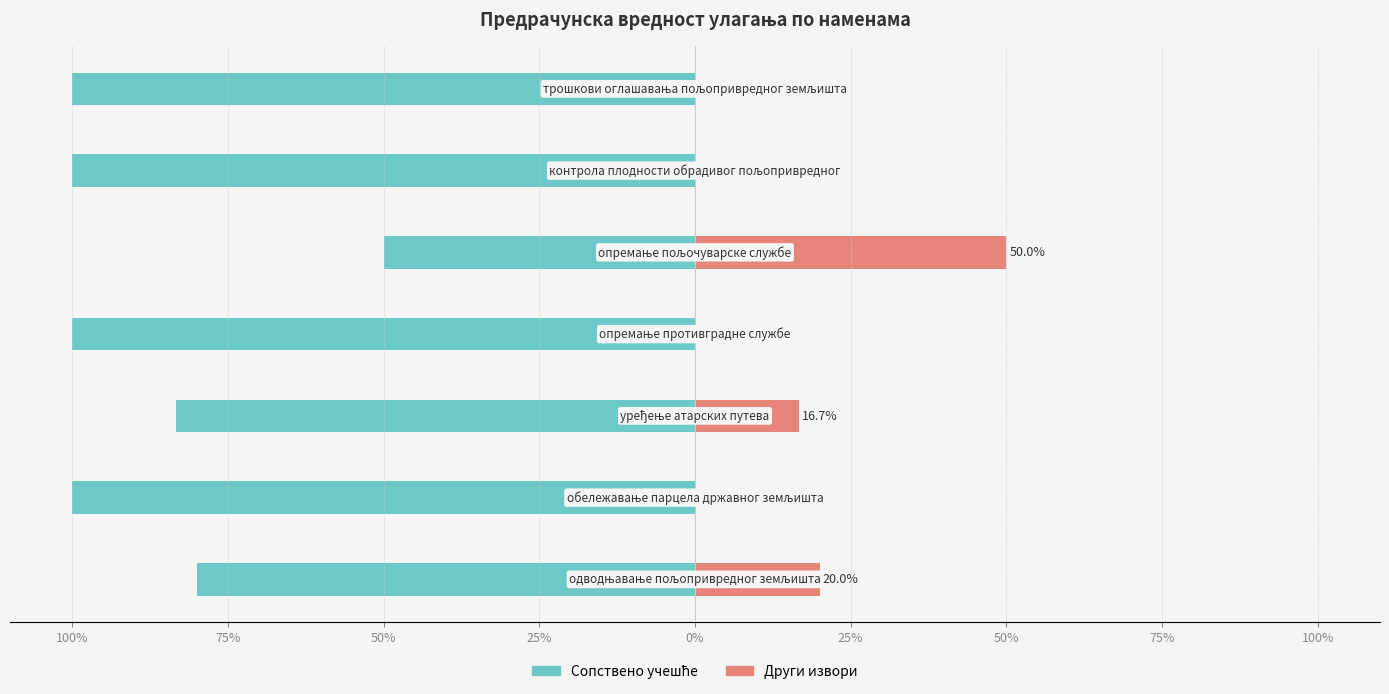

What is the difference between the Други извори values at 0% and 50%?

50.0